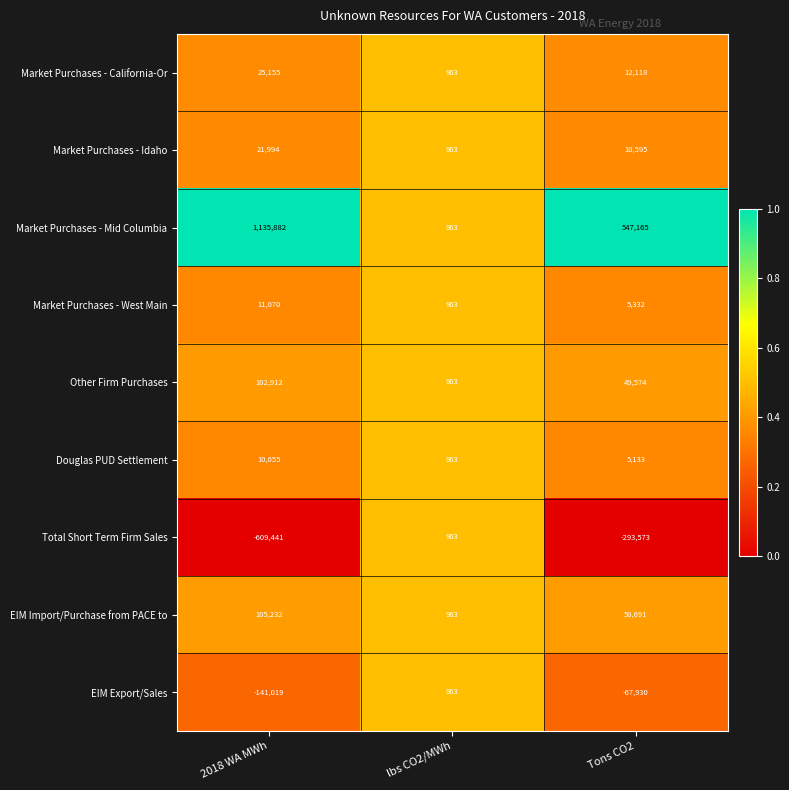

At which label does Market Purchases - West Main first exceed 5332?

2018 WA MWh